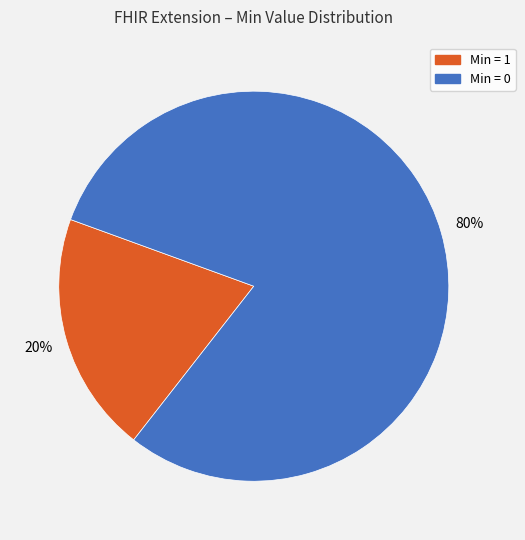

To the nearest percent, what is the average slice percentage?

50%